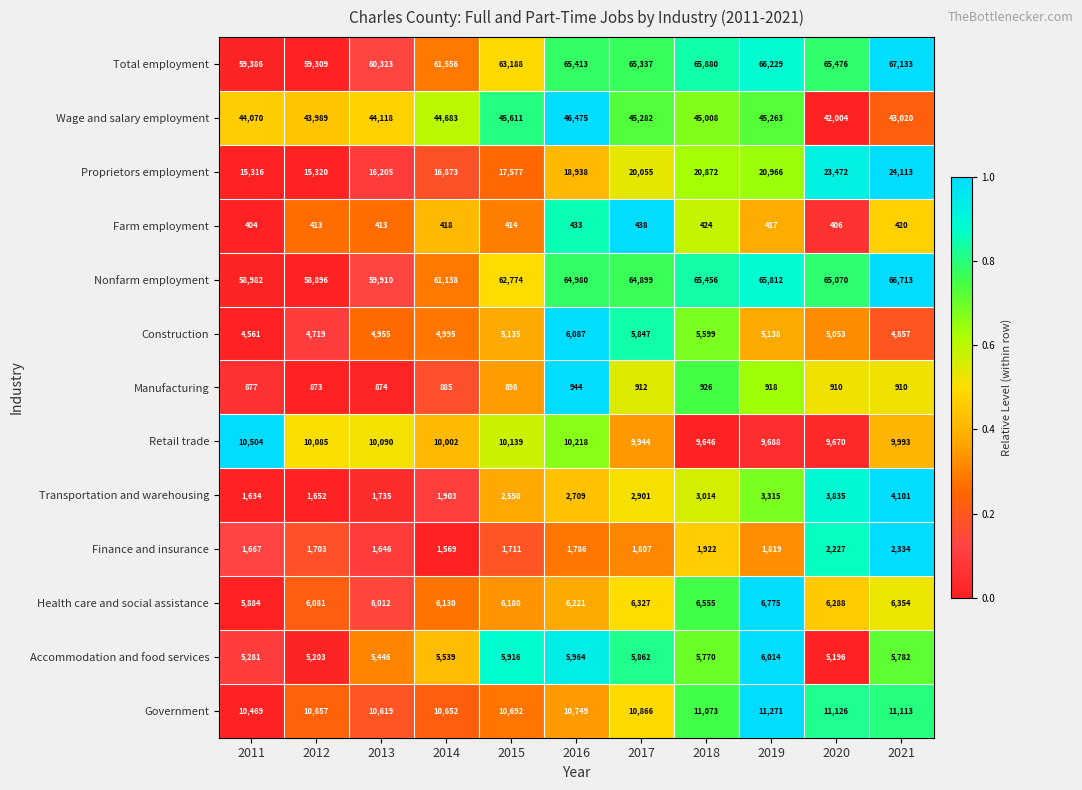

At which label is Finance and insurance closest to 1951?

2018